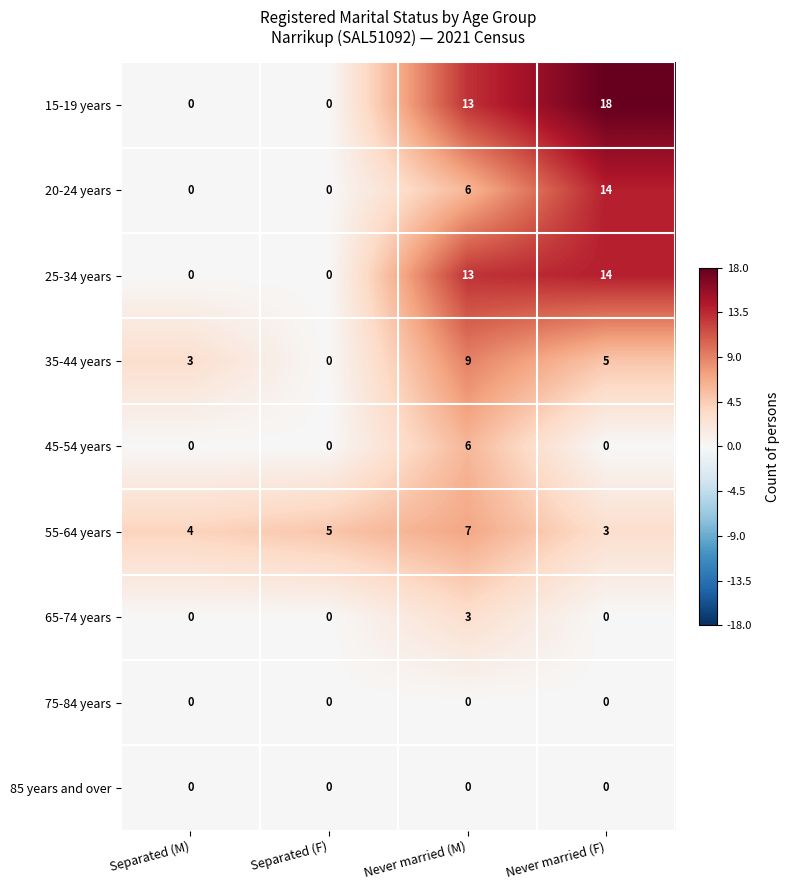

How many distinct data groups are displayed?

9